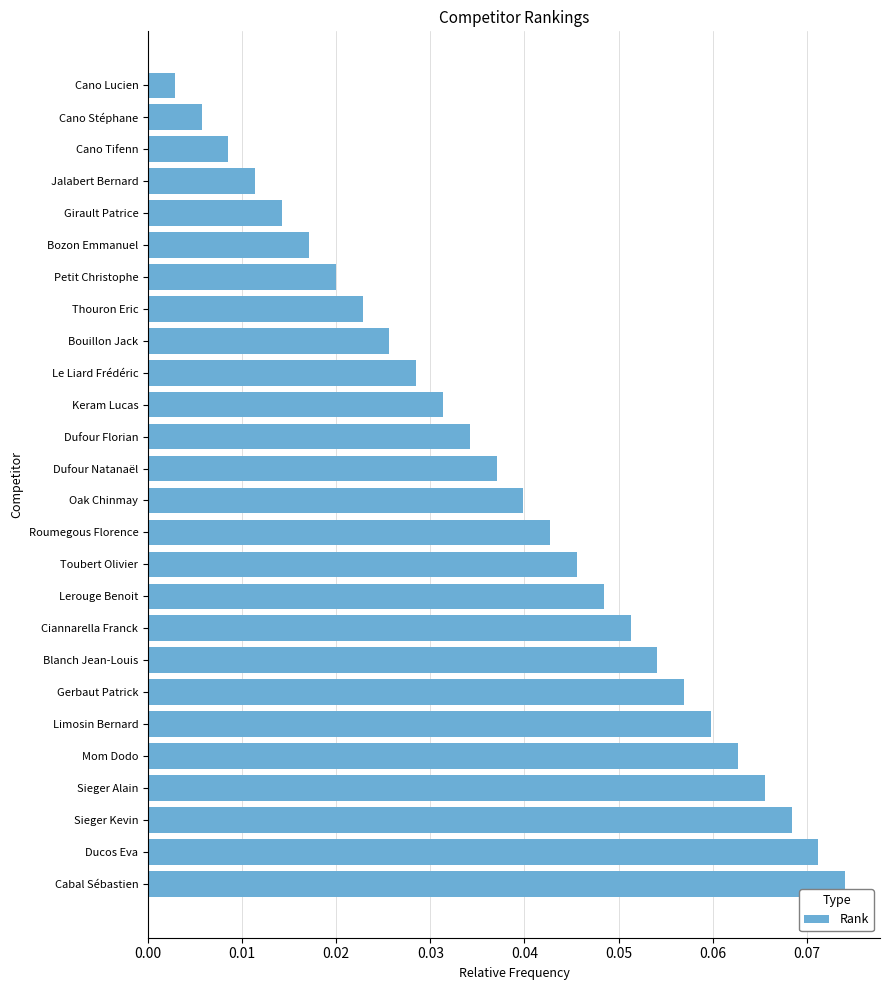

Is it true that the value at Lerouge Benoit is 0.1?

False